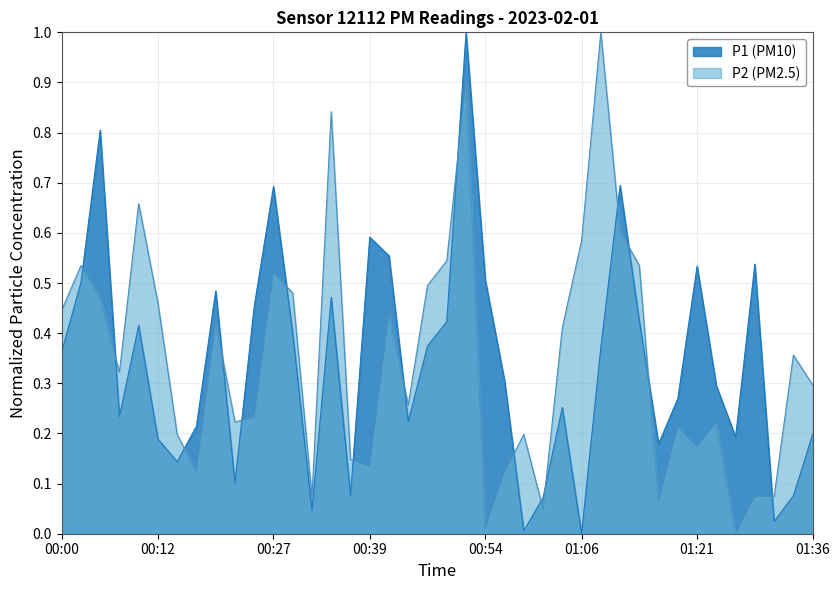

Rank the categories by P1 value from lowest to highest.

01:06, 00:59, 01:31, 00:32, 01:01, 01:33, 00:37, 00:22, 00:15, 01:16, 00:12, 01:26, 01:36, 00:17, 00:44, 00:07, 01:04, 01:18, 01:23, 00:56, 00:00, 01:09, 00:46, 00:29, 00:10, 00:49, 01:14, 00:24, 00:34, 00:20, 00:02, 00:54, 01:21, 01:28, 00:42, 00:39, 00:27, 01:11, 00:05, 00:51